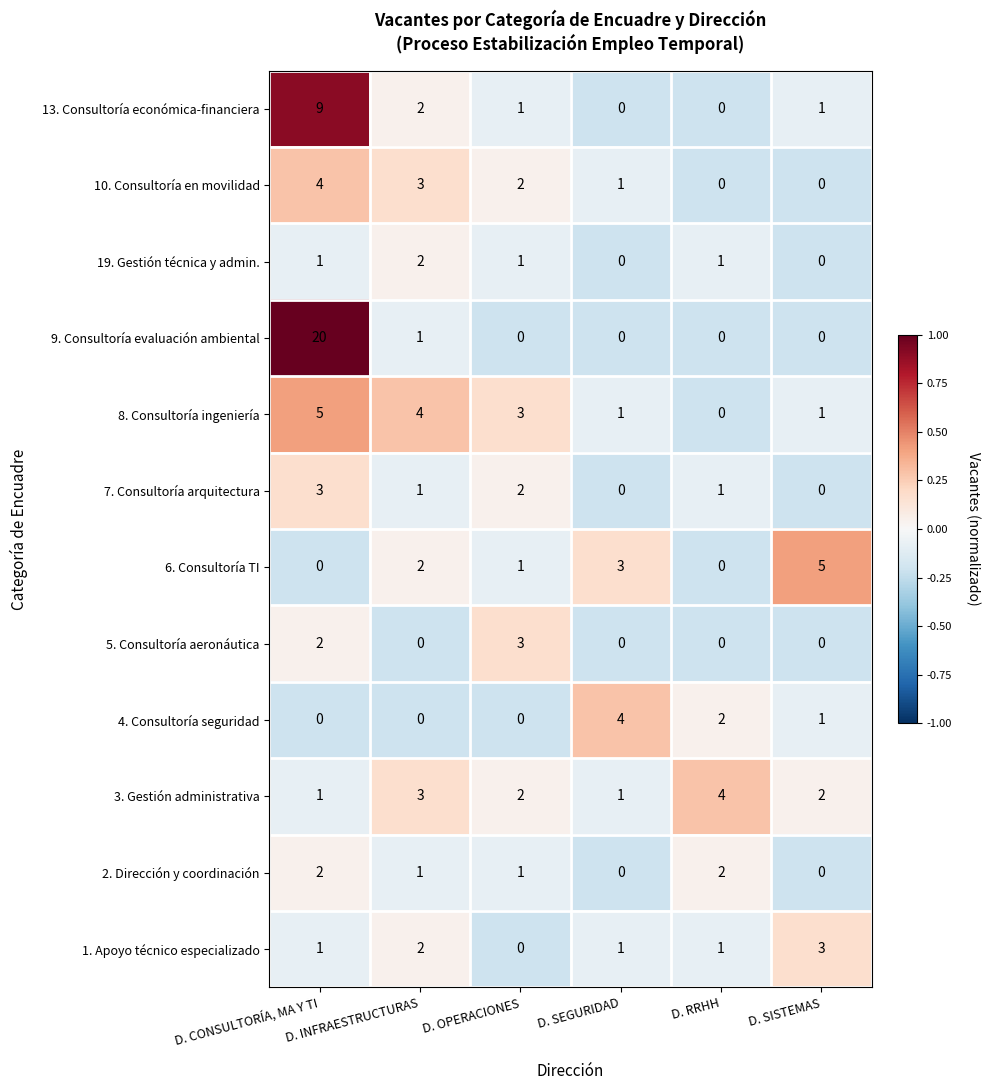

Which category has the highest value across all series?

D. CONSULTORÍA, MA Y TI